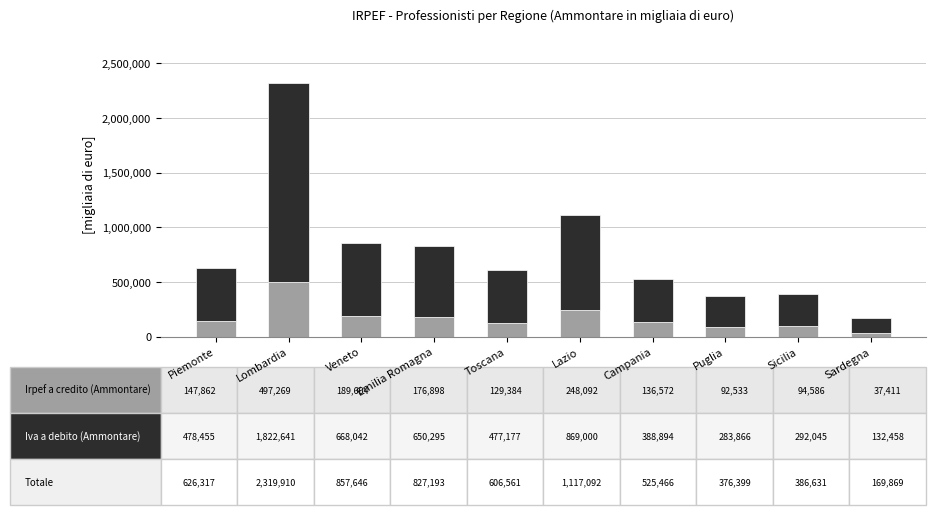

At which category is the sum across all series the highest?

Lombardia